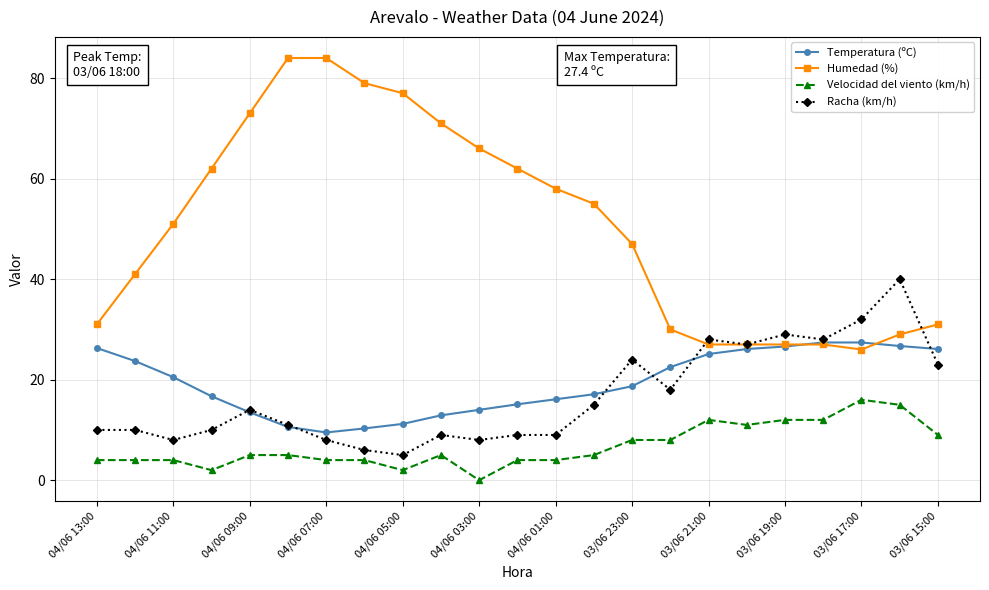

What is the value of the Racha (km/h) point at the 5th from the left?

14.0